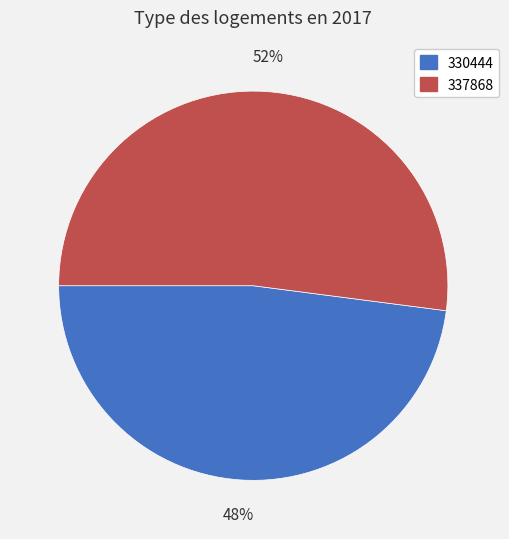

Is the sum of 330444 and 337868 greater than half?

Yes